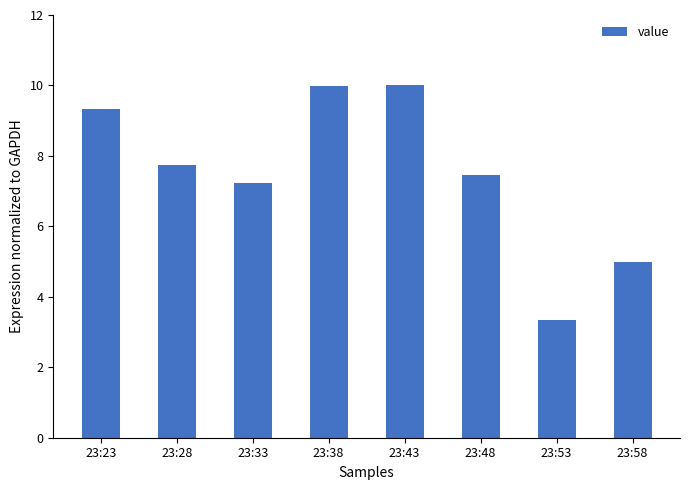

At which category does the chart reach its minimum across all series?

23:53